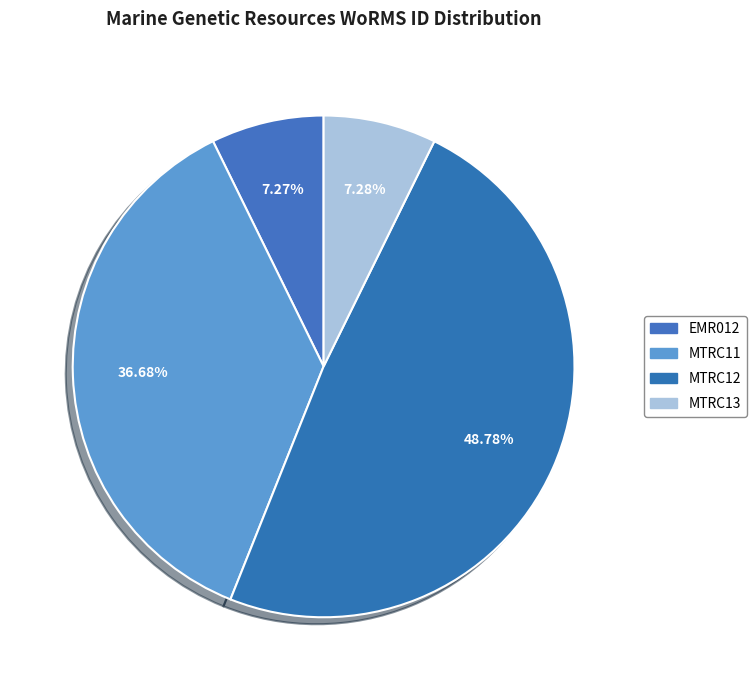

Count the number of slices in the pie.

4